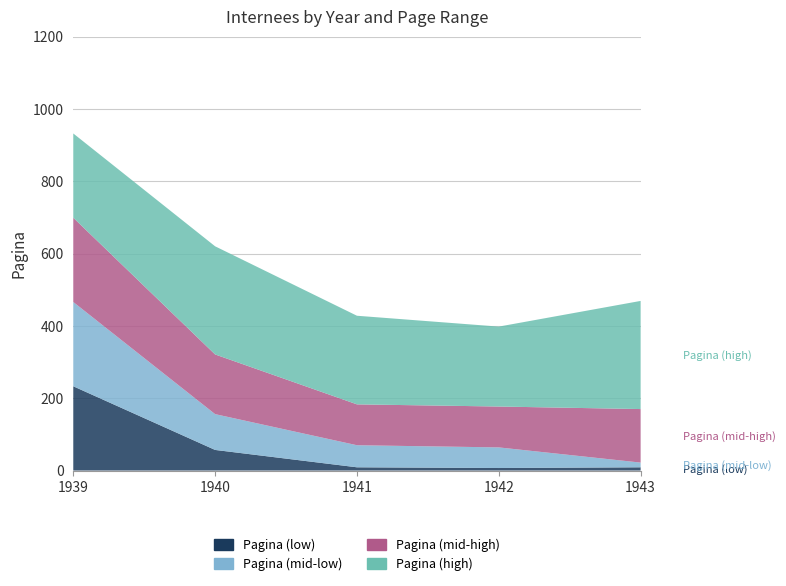

Reading right to left, list all the values displayed in this chart.

Pagina (low): 9	7	9	57	233
Pagina (mid-low): 13	57	61	99	233
Pagina (mid-high): 148	113	113	165	233
Pagina (high): 299	221	245	299	233